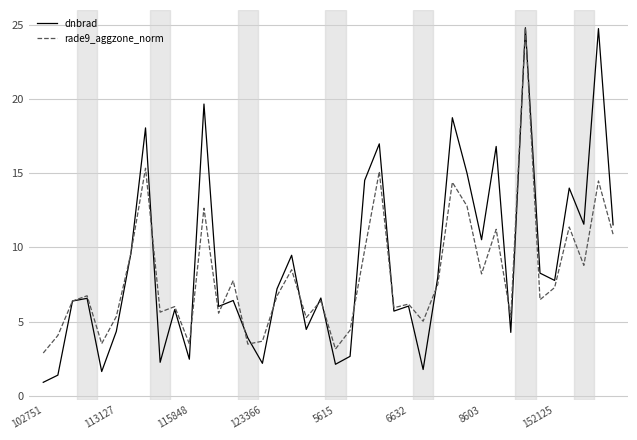

Which series has the widest spread of values?

dnbrad